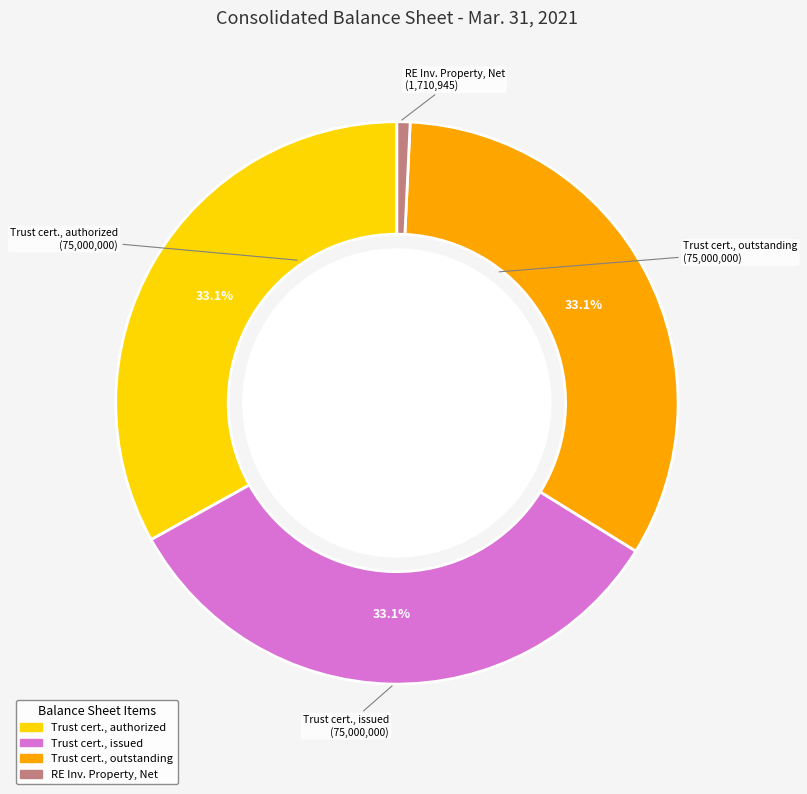

Approximately how many times larger is the value at Trust cert., outstanding compared to RE Inv. Property, Net?

43.8